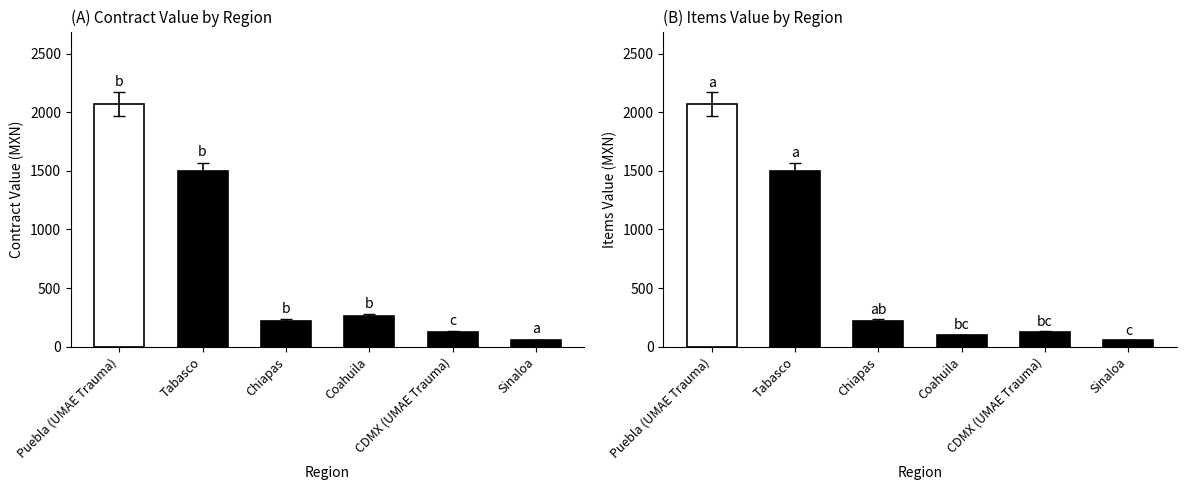

Rank the categories by Items Value (MXN) value from lowest to highest.

Sinaloa, Coahuila, CDMX (UMAE Trauma), Chiapas, Tabasco, Puebla (UMAE Trauma)